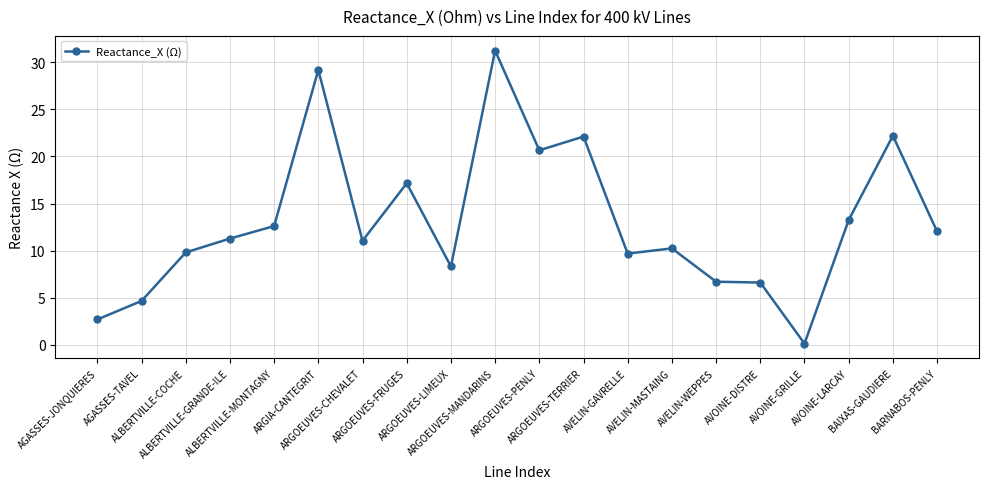

What is the minimum value shown in the chart?

0.1